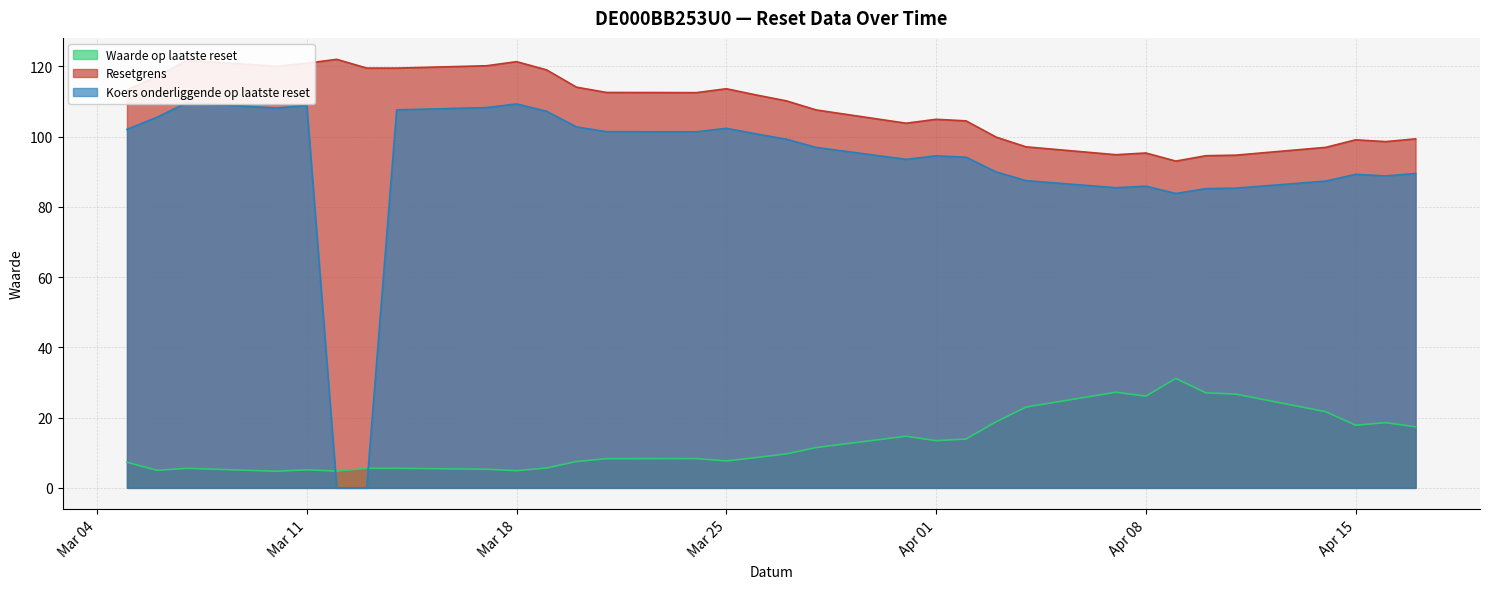

What is the sum of all Resetgrens values?

3474.8